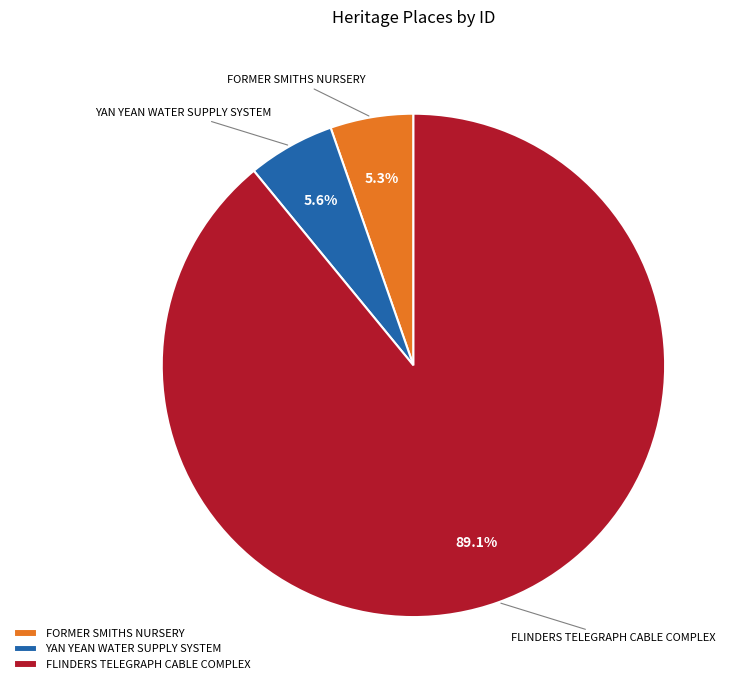

How many segments does this pie chart have?

3